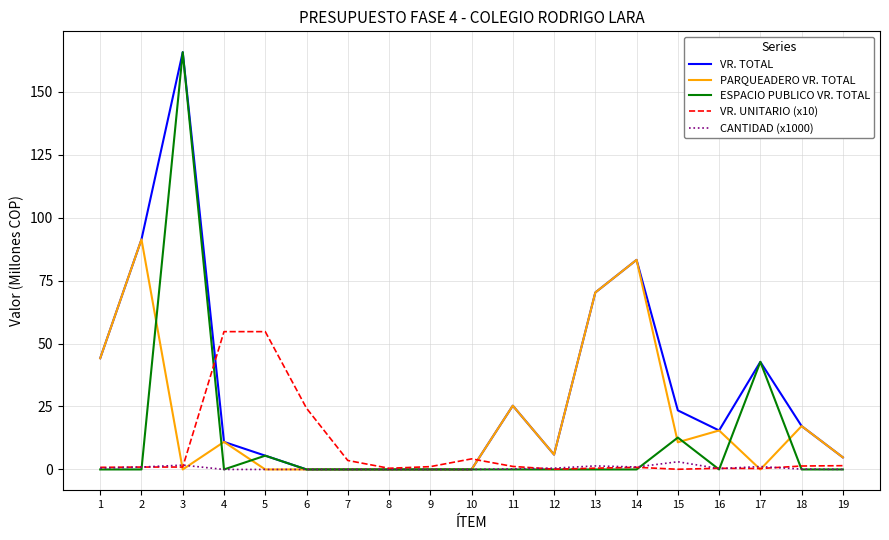

What is the maximum value shown in the chart?

165.7